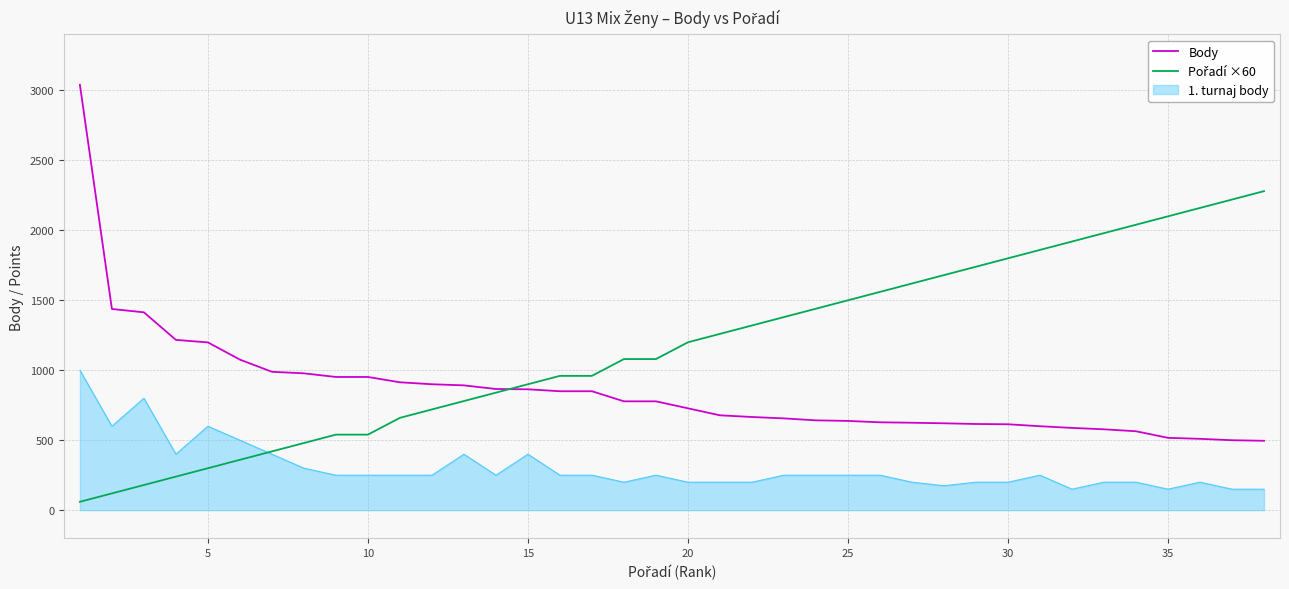

What is the maximum value shown in the chart?

3040